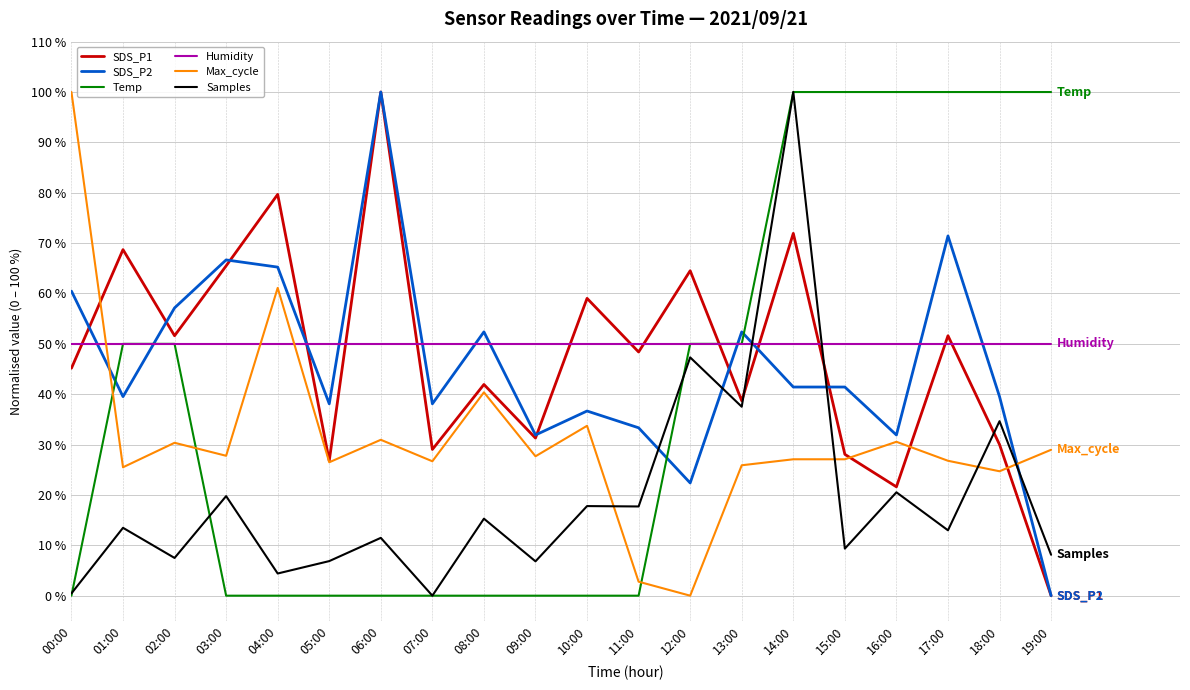

At which label does SDS_P2 reach its minimum?

19:00